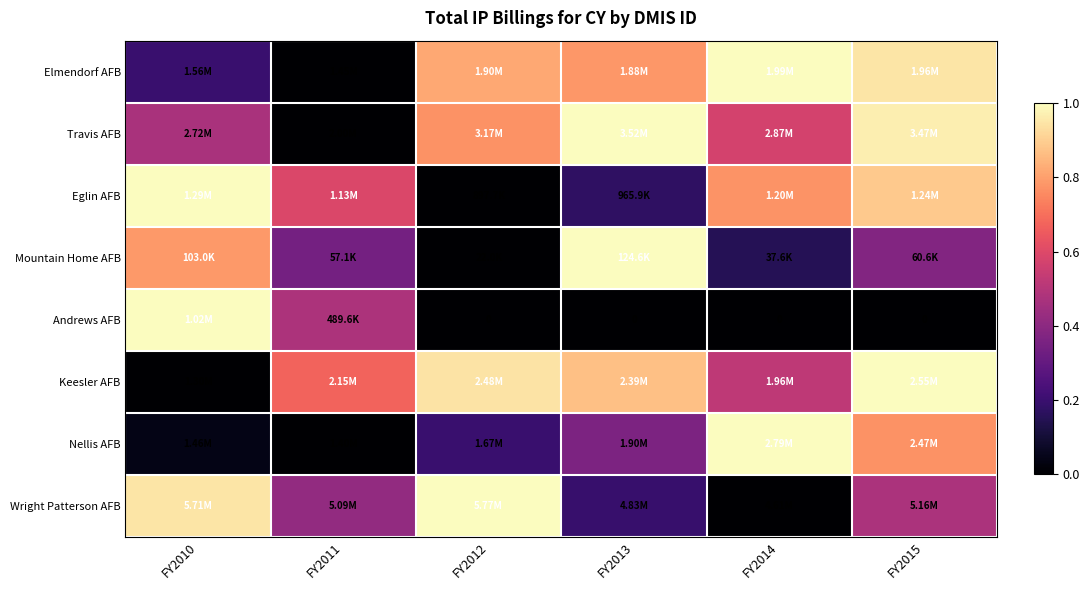

The value of Elmendorf AFB at FY2010 is 0.2. True or false?

True